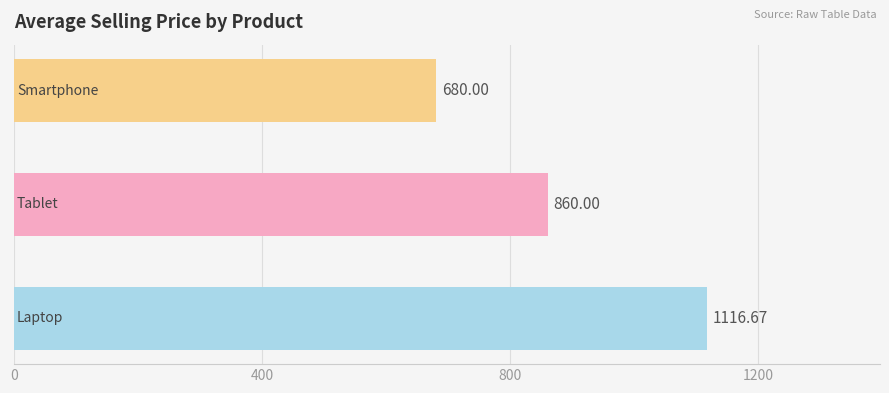

What is the sum of all values?

2656.7